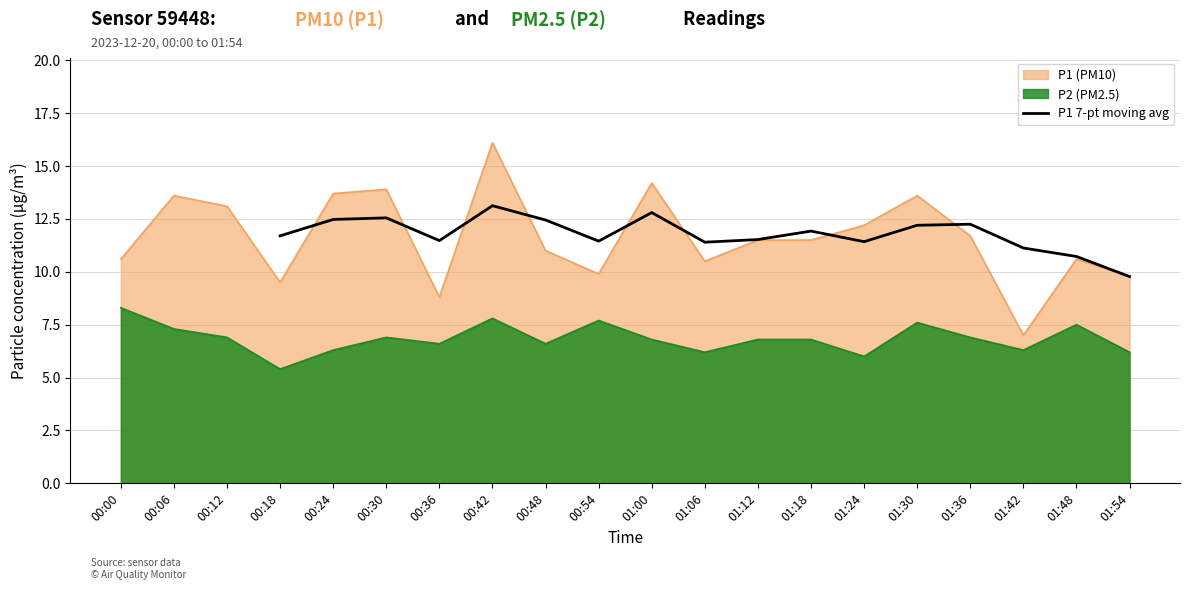

How many categories are shown in the chart?

17